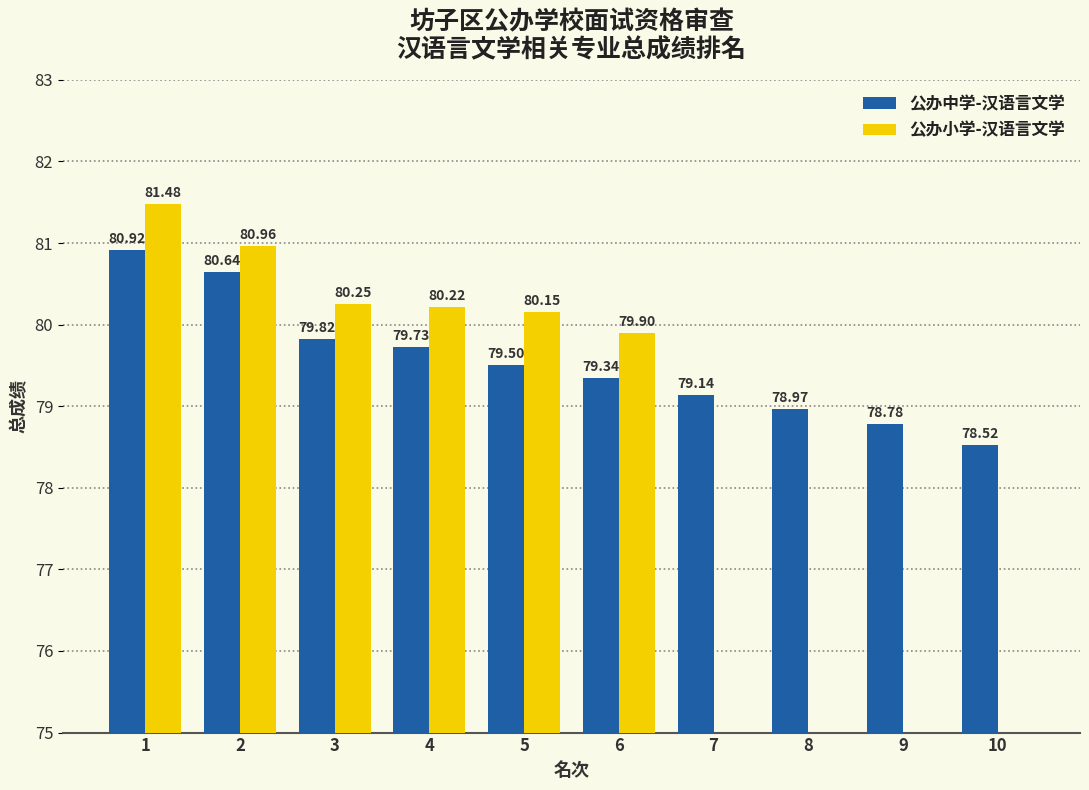

True or false: 公办中学-汉语言文学 has a value of 131.4 at 1.

False